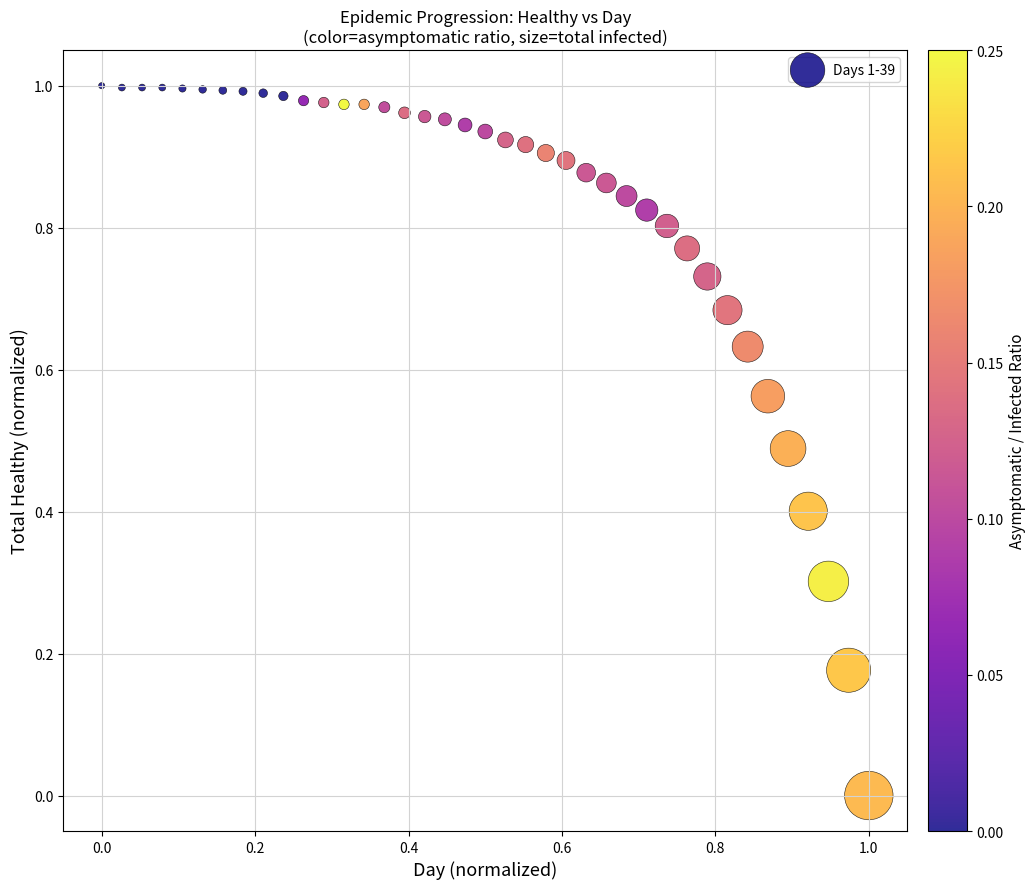

How many data points are displayed?

39